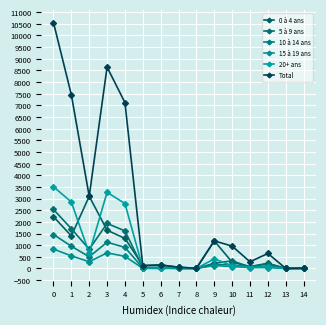

Reading left to right, list all the values displayed in this chart.

0 à 4 ans: 2223	1397	3097	1643	1290	124	150	54	9	1185	271	82	222	1	4
5 à 9 ans: 2532	1707	825	1933	1612	38	55	2	0	226	328	61	206	0	0
10 à 14 ans: 1457	955	502	1126	905	24	23	3	0	171	161	53	108	1	8
15 à 19 ans: 832	541	291	669	522	7	6	5	1	128	85	37	39	2	0
20+ ans: 3506	2853	653	3267	2787	15	6	43	2	414	114	55	69	0	1
Total: 10550	7453	3097	8638	7116	124	150	54	9	1185	959	288	644	4	17